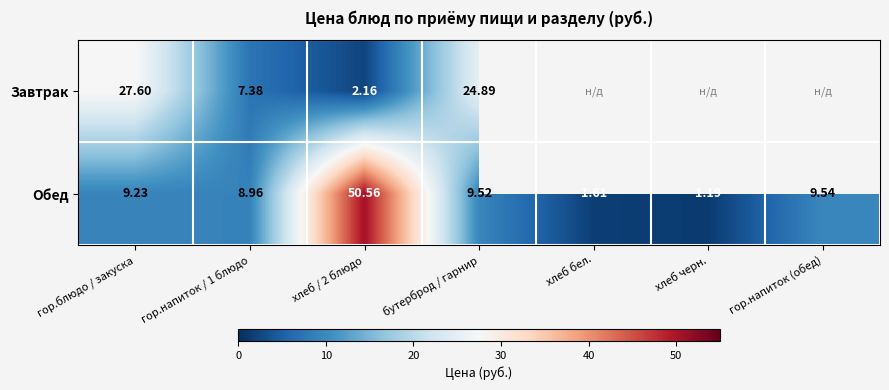

How many data points in Обед are above 9?

4